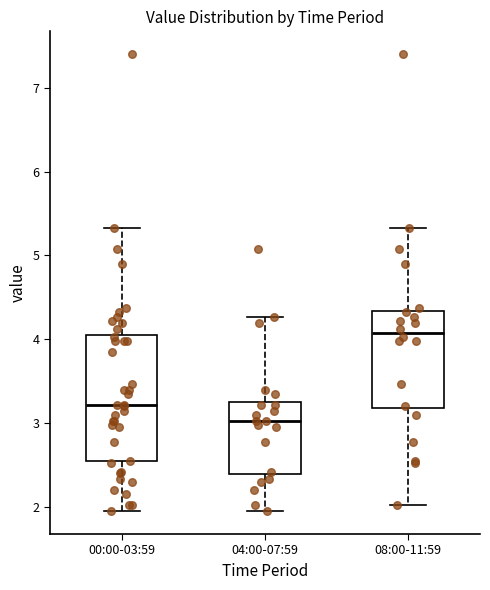

Which box is the tallest, from its lower edge to its upper edge?

00:00-03:59